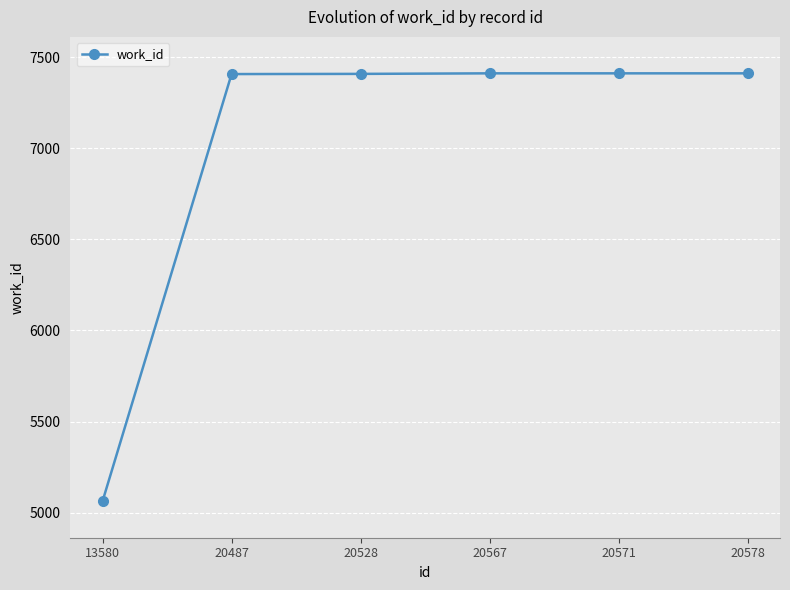

What is the change in value from 20528 to 20571?

+3